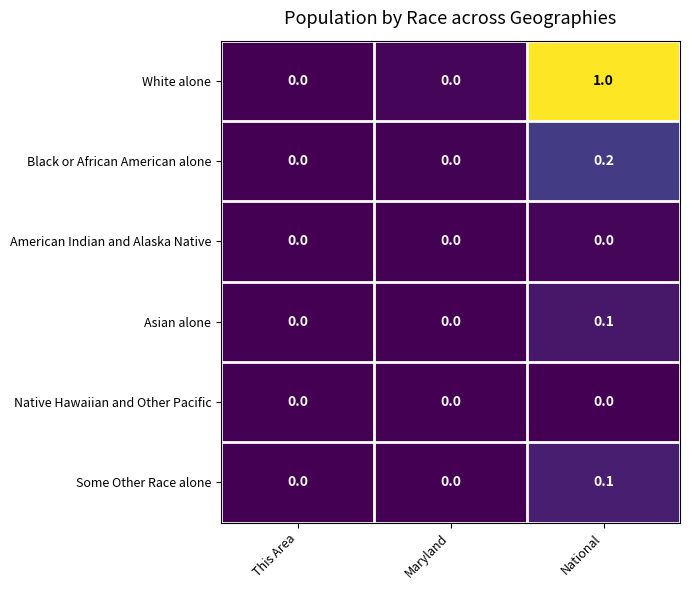

Which series changed the most between Maryland and National?

White alone